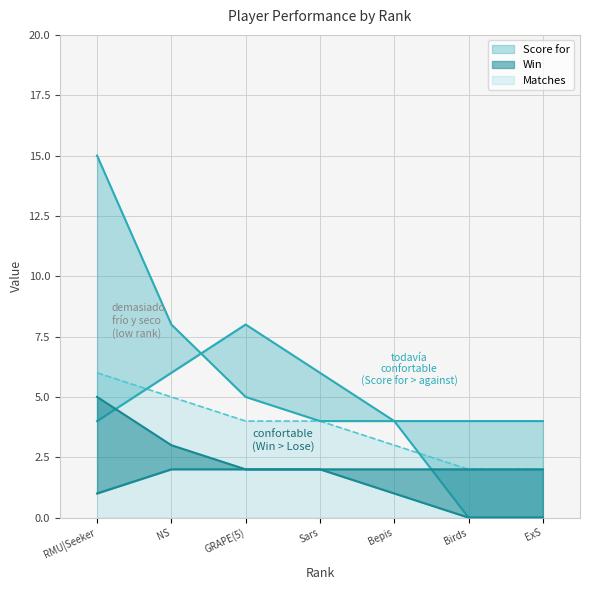

What is the average value of the Matches series?

4